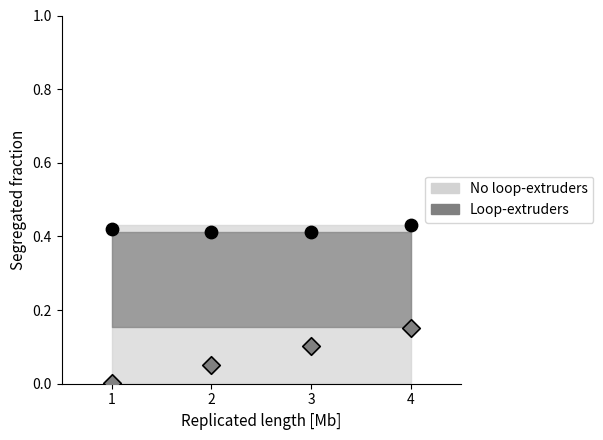

Across all data points, what is the average X value?

2.5